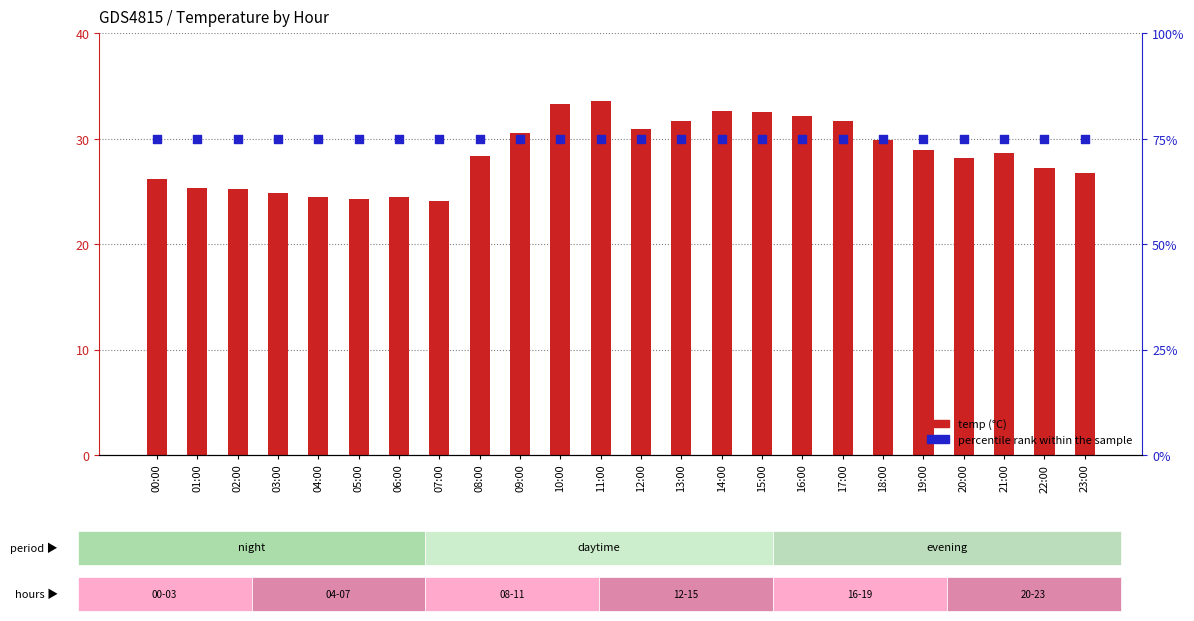

What are all the series names shown in the legend?

temp, percentile rank within the sample